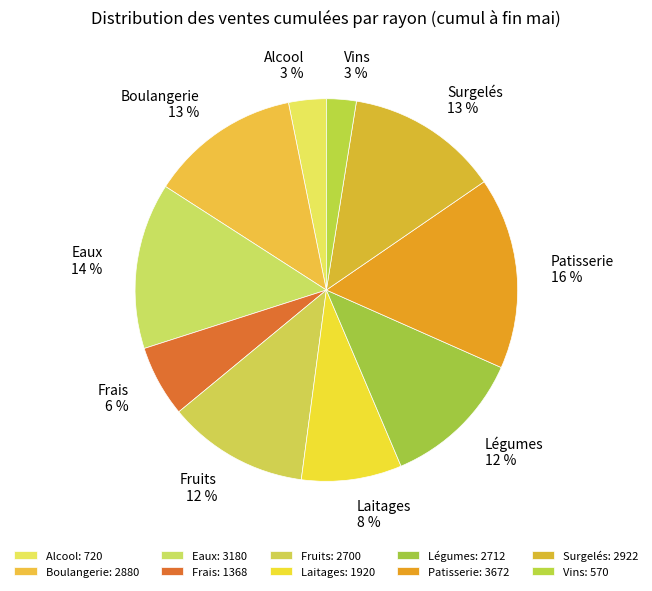

Is the sum of Boulangerie and Eaux greater than half?

No